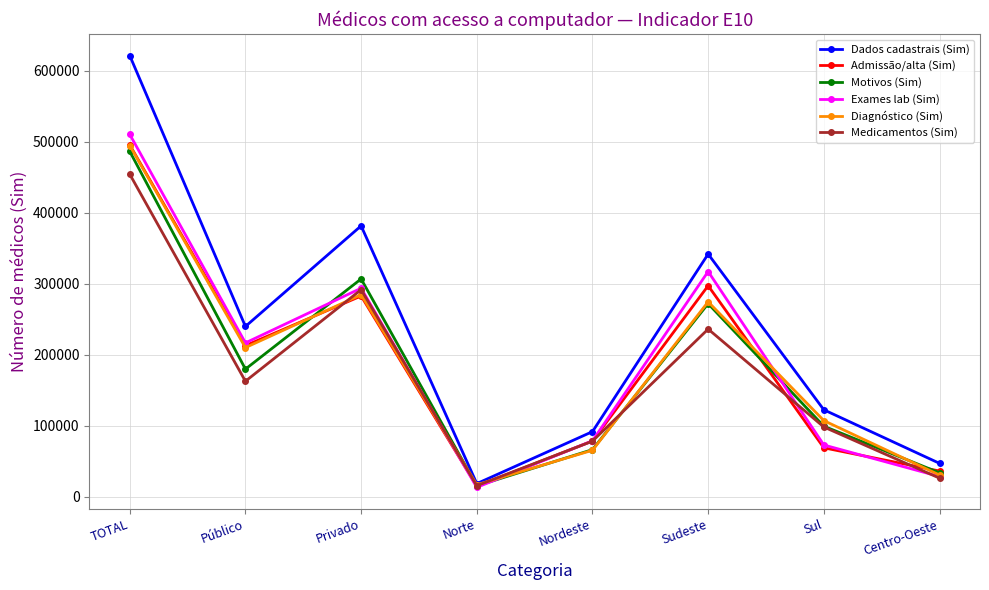

What is the greatest value displayed?

621192